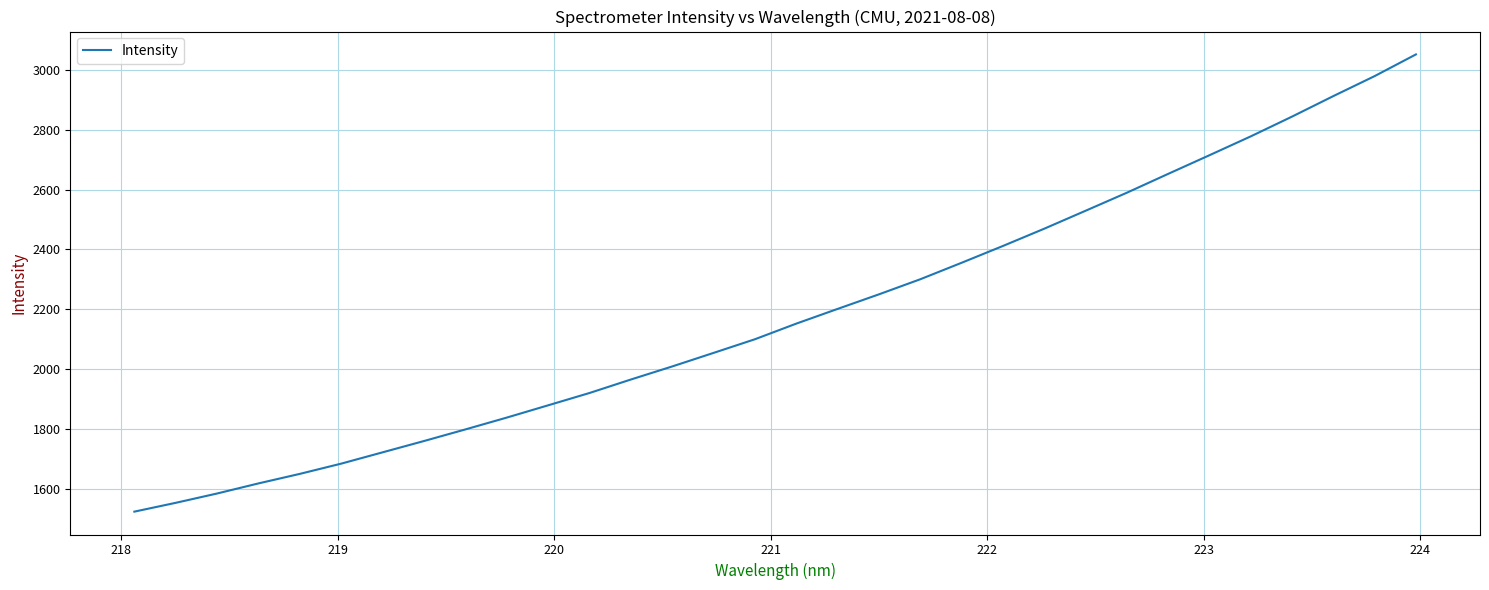

What is the smallest value displayed?

1522.8